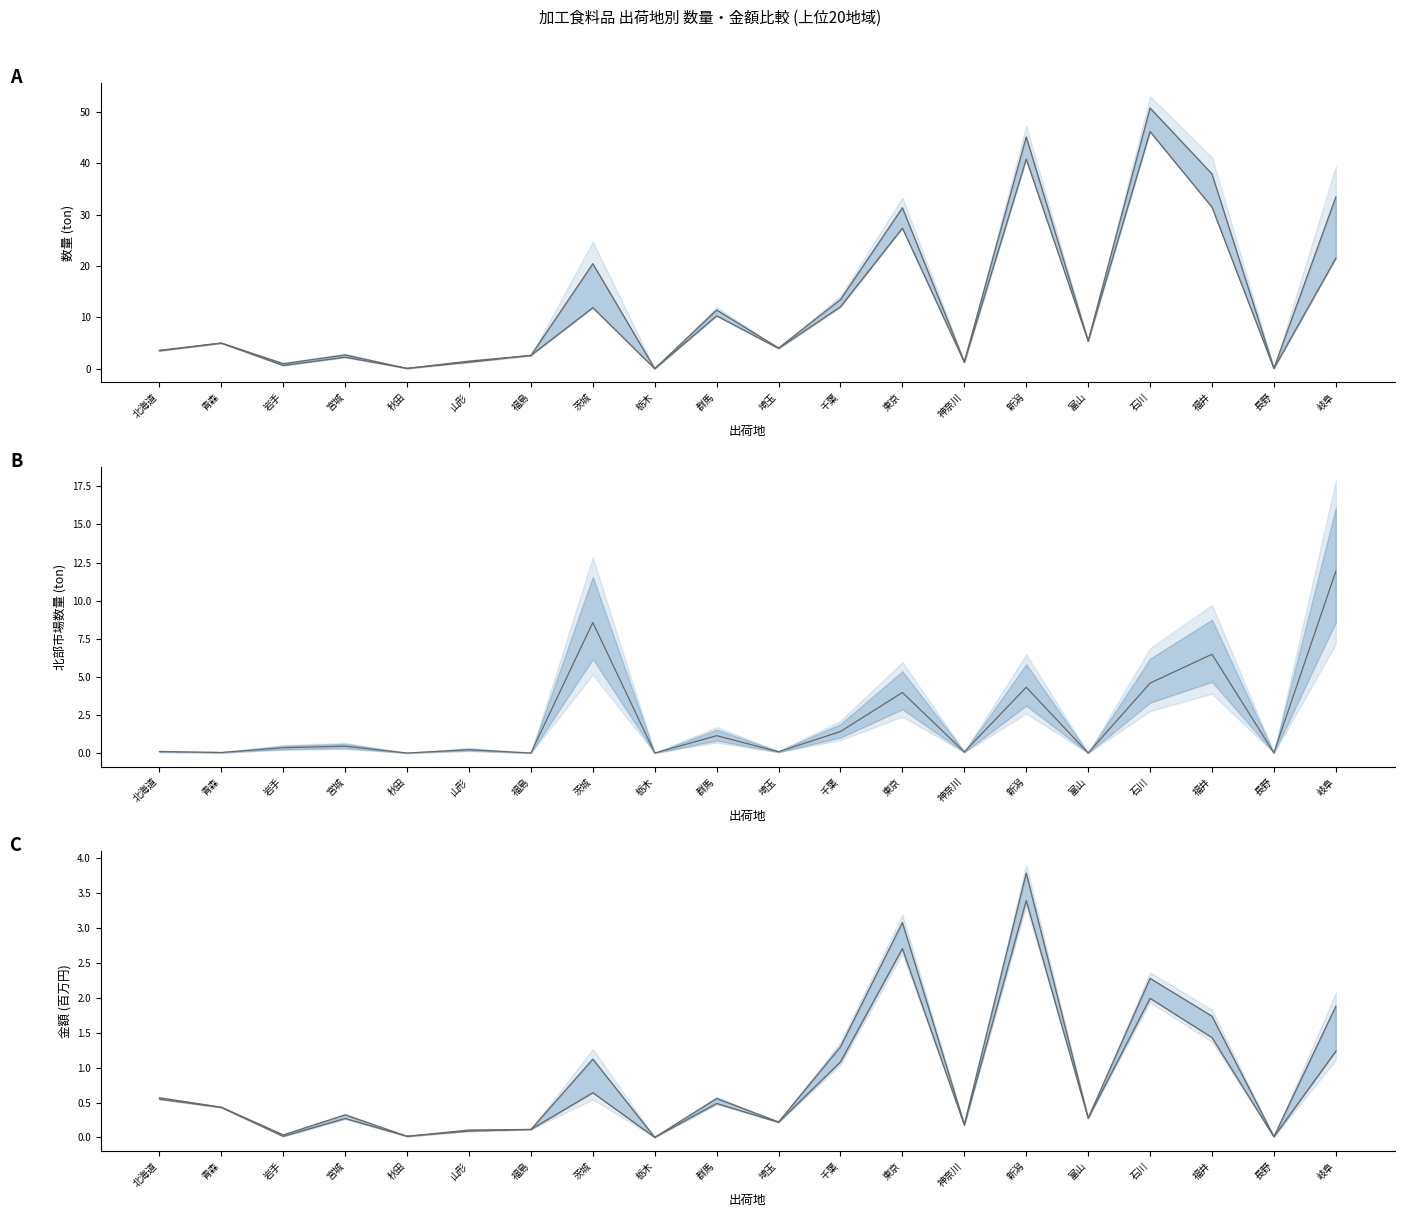

What is the average value of the 合計数量_line series?

13.6